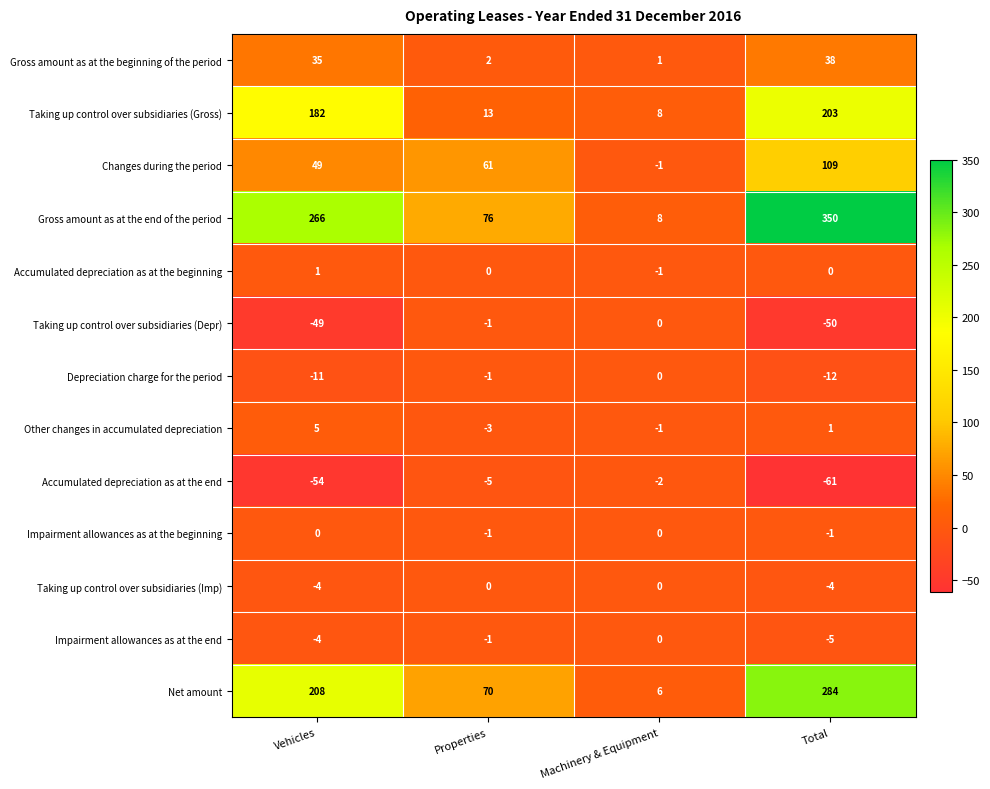

What is the highest value of the Changes during the period series?

109